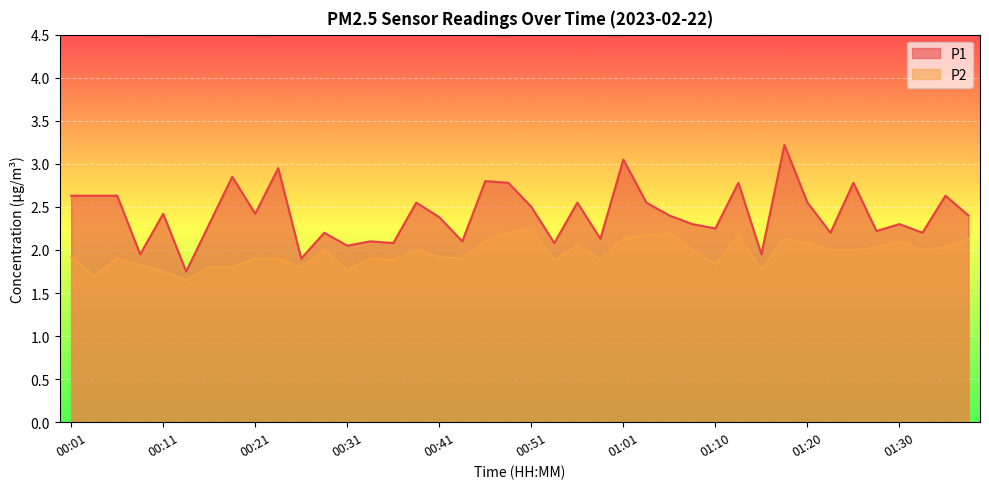

Between 00:48 and 01:08, which series saw the biggest shift?

P1